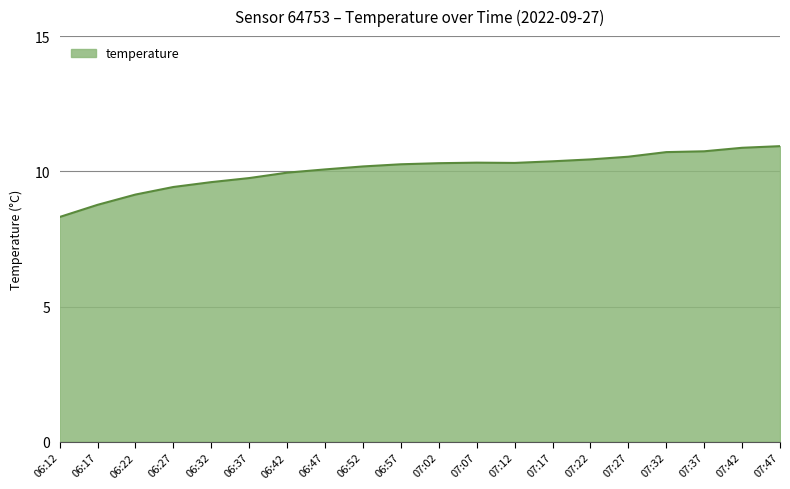

True or false: the data shows 4.2 at 07:42.

False